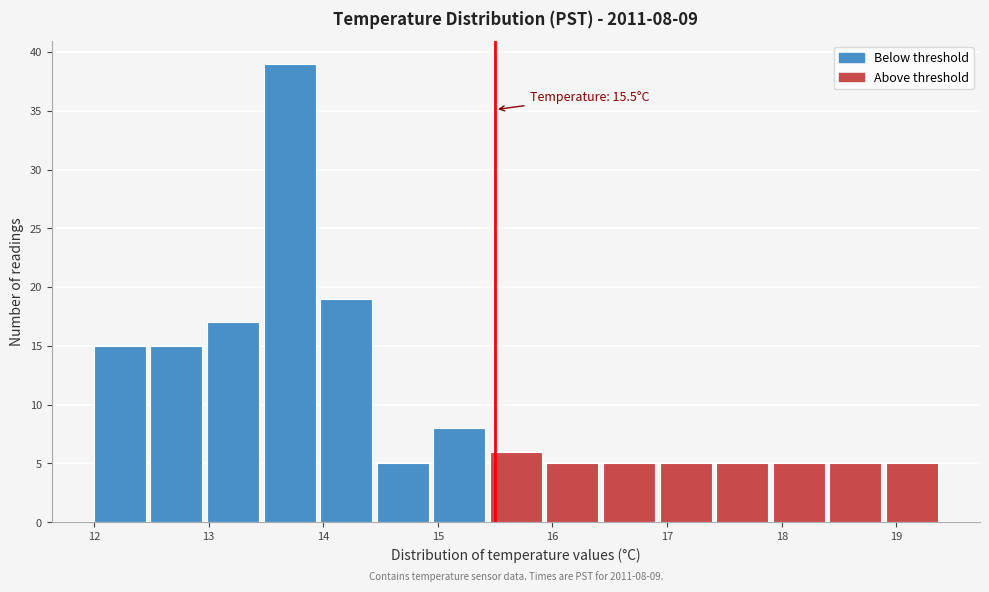

Which range on the x-axis has the tallest bar?

13.5 to 14.0